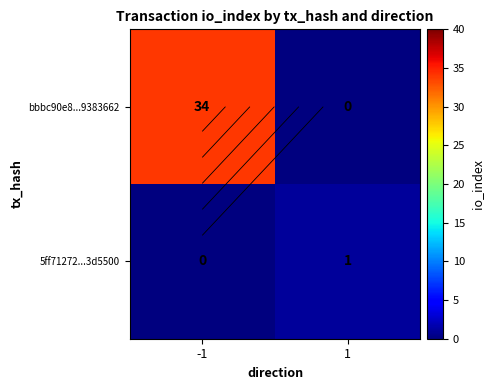

At which category does the chart reach its minimum across all series?

1